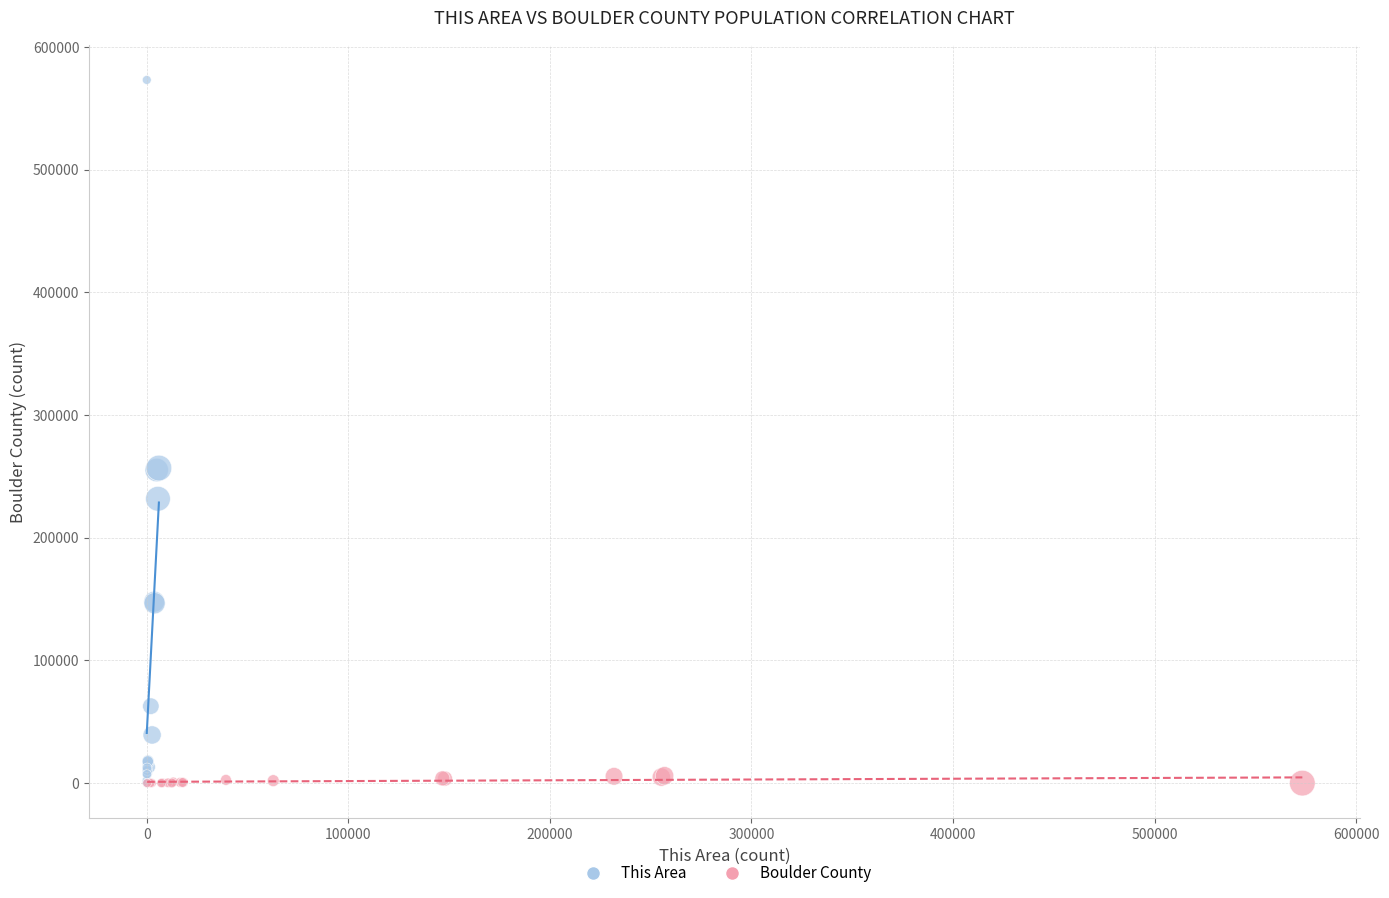

Which series contains the highest Y value?

This Area